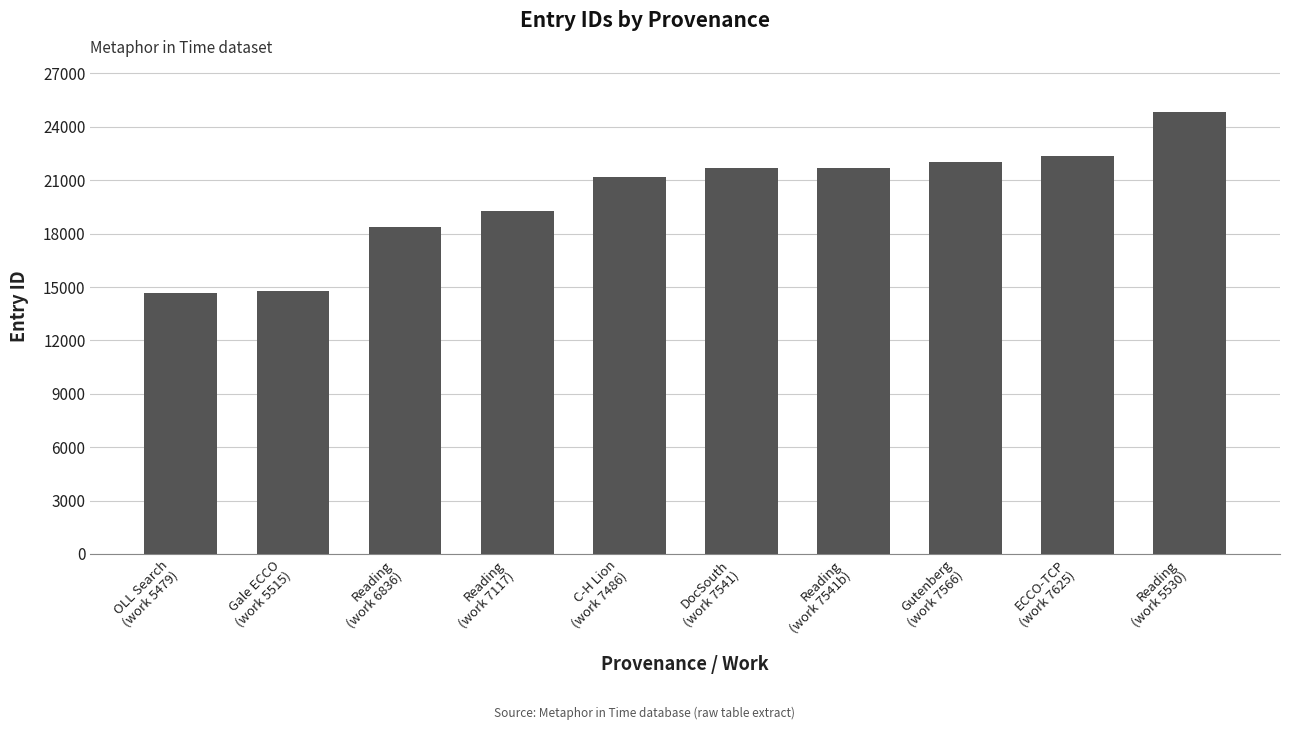

What is the difference between the maximum and minimum values?

10202